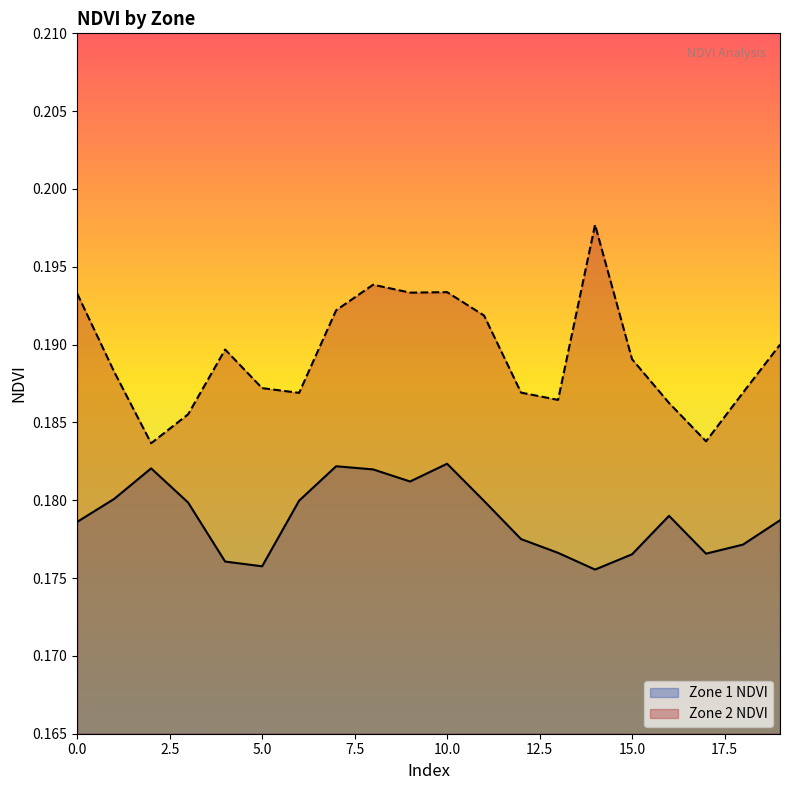

Reading left to right, what are all the values shown in this chart?

Zone 1 NDVI: 0=0.2	1=0.2	2=0.2	3=0.2	4=0.2	5=0.2	6=0.2	7=0.2	8=0.2	9=0.2	10=0.2	11=0.2	12=0.2	13=0.2	14=0.2	15=0.2	16=0.2	17=0.2	18=0.2	19=0.2
Zone 2 NDVI: 0=0.2	1=0.2	2=0.2	3=0.2	4=0.2	5=0.2	6=0.2	7=0.2	8=0.2	9=0.2	10=0.2	11=0.2	12=0.2	13=0.2	14=0.2	15=0.2	16=0.2	17=0.2	18=0.2	19=0.2